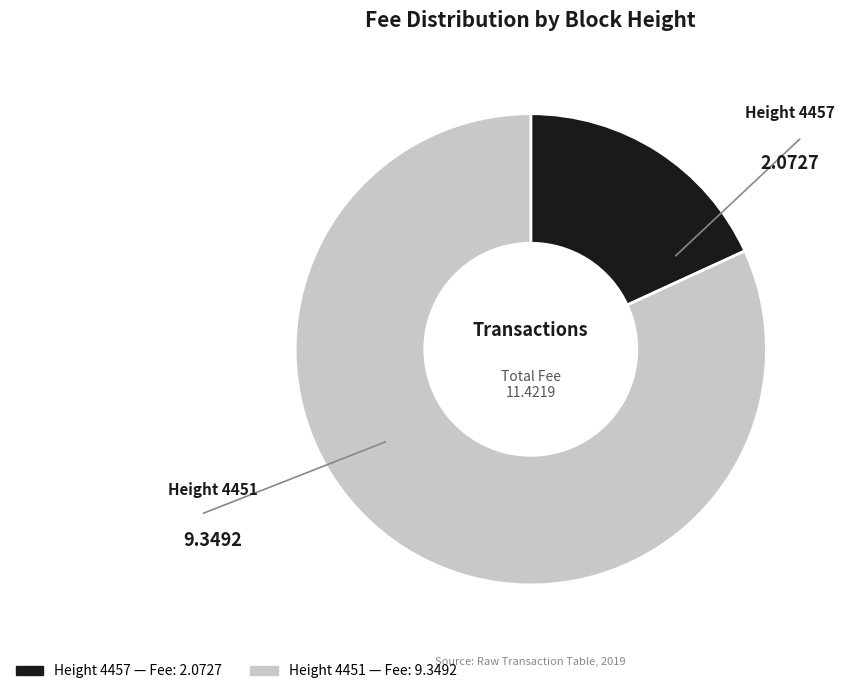

Does any single category account for the majority?

Yes